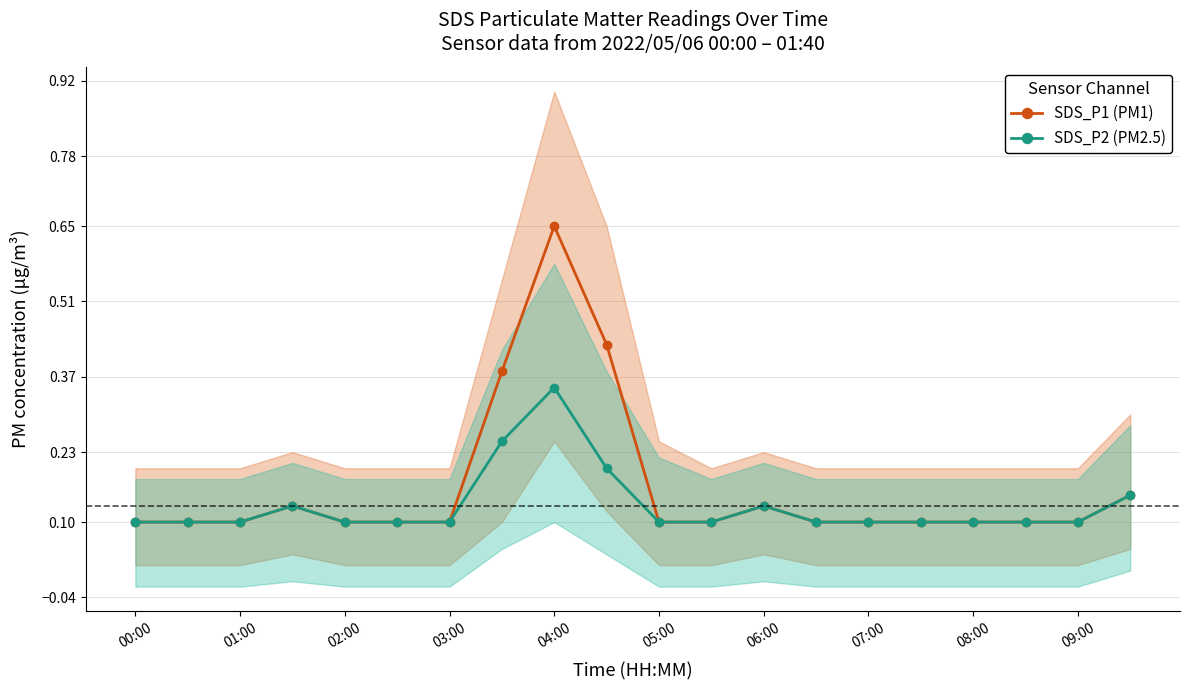

True or false: SDS_P2 (PM2.5) has more than 1 points higher than both neighbors.

True